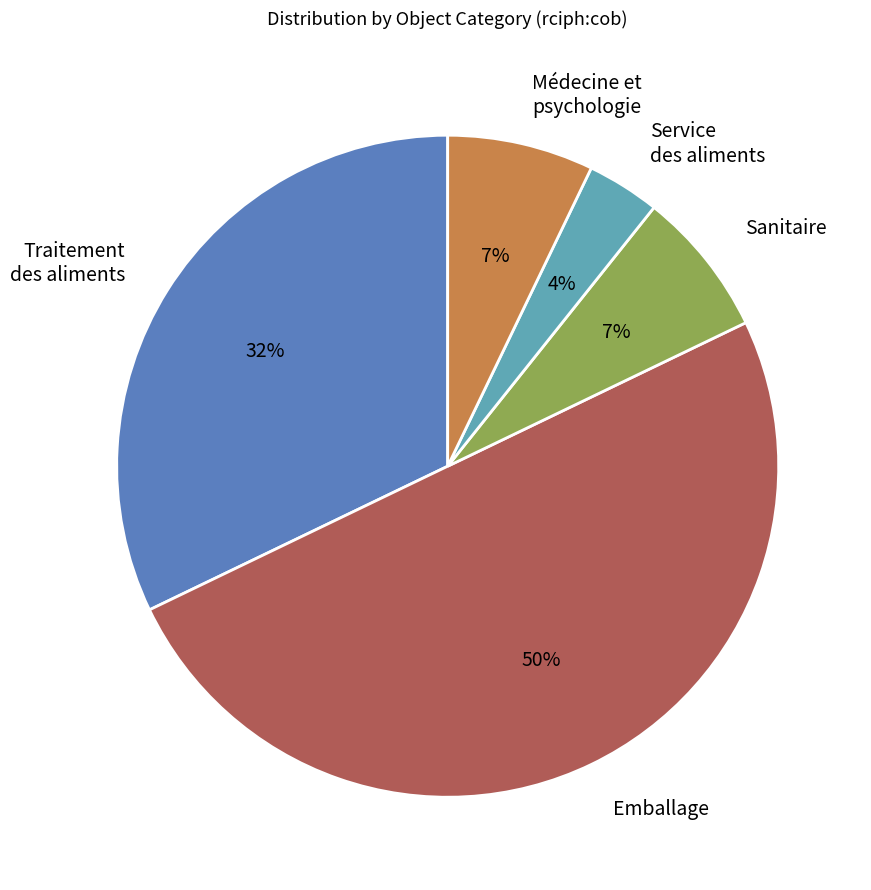

True or false: Traitement des aliments accounts for 47% of the total.

False